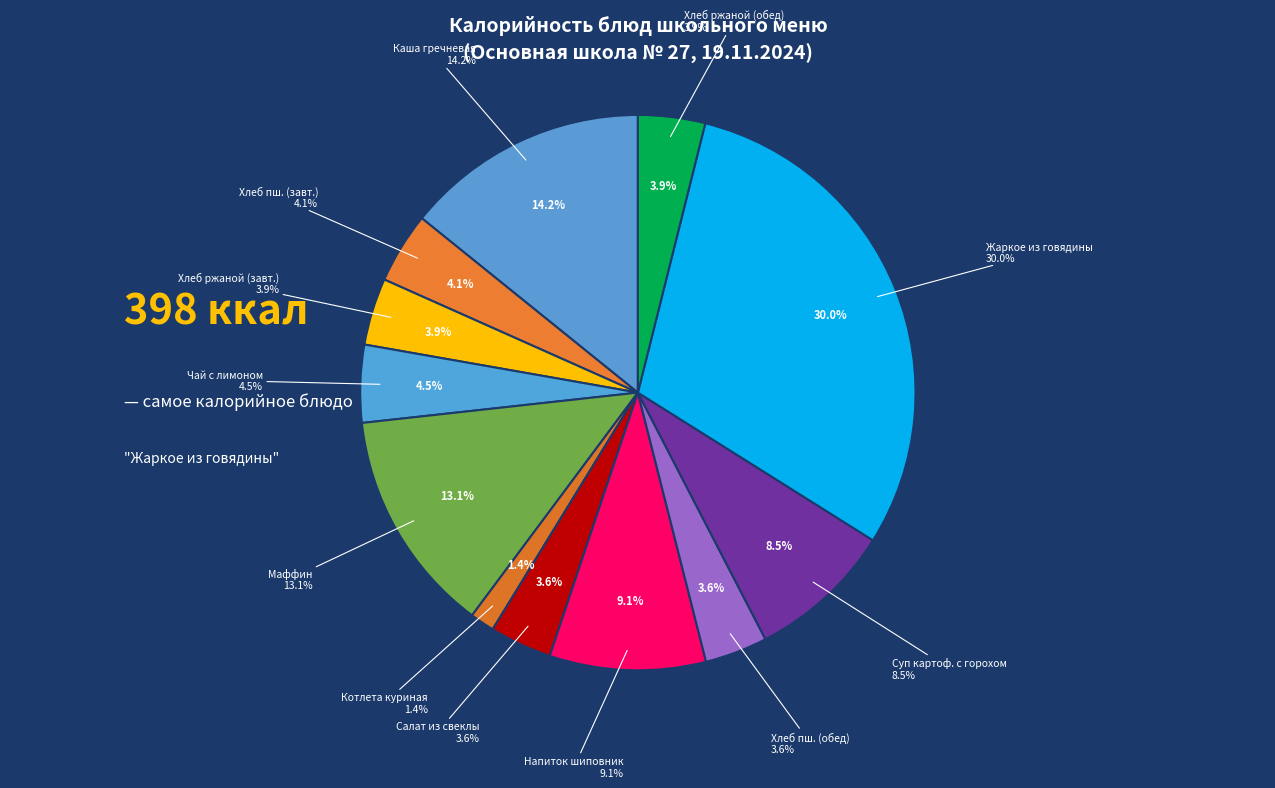

Does any single category account for the majority?

No